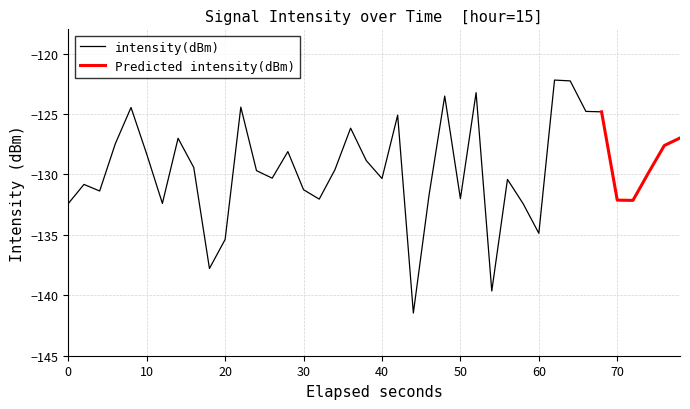

Reading left to right, transcribe all the data shown in this chart.

-132.4	-130.8	-131.4	-127.5	-124.5	-128.3	-132.4	-127.0	-129.4	-137.8	-135.4	-124.4	-129.7	-130.3	-128.1	-131.3	-132.0	-129.6	-126.2	-128.9	-130.3	-125.1	-141.5	-131.7	-123.5	-132.0	-123.2	-139.6	-130.4	-132.4	-134.9	-122.2	-122.3	-124.8	-124.8	-132.1	-132.1	-129.8	-127.6	-127.0